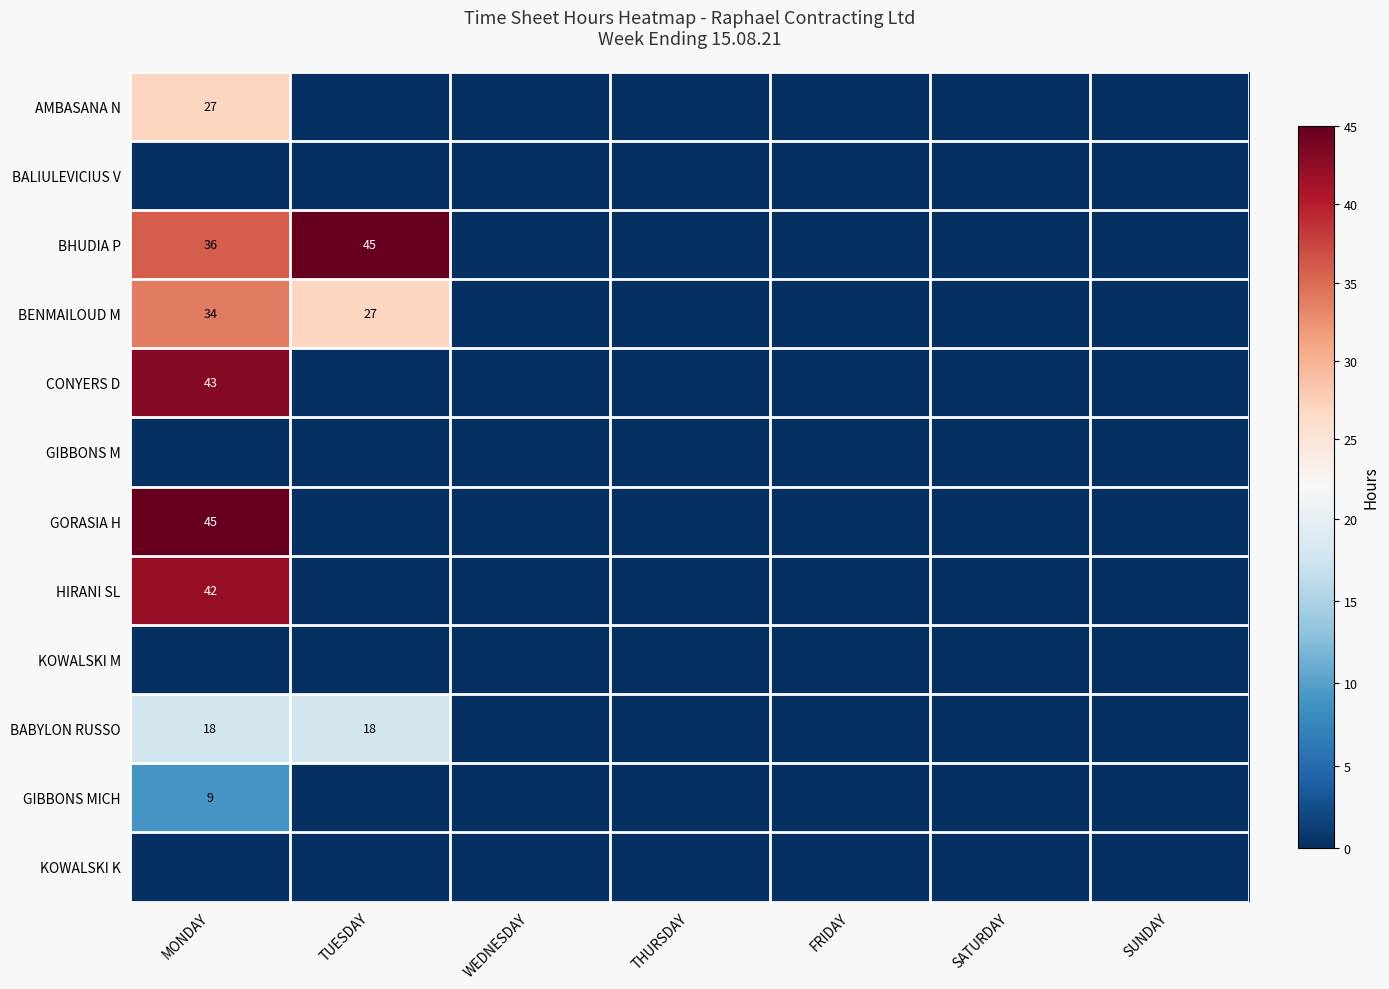

What is the sum of the GORASIA H values at SUNDAY and MONDAY?

45